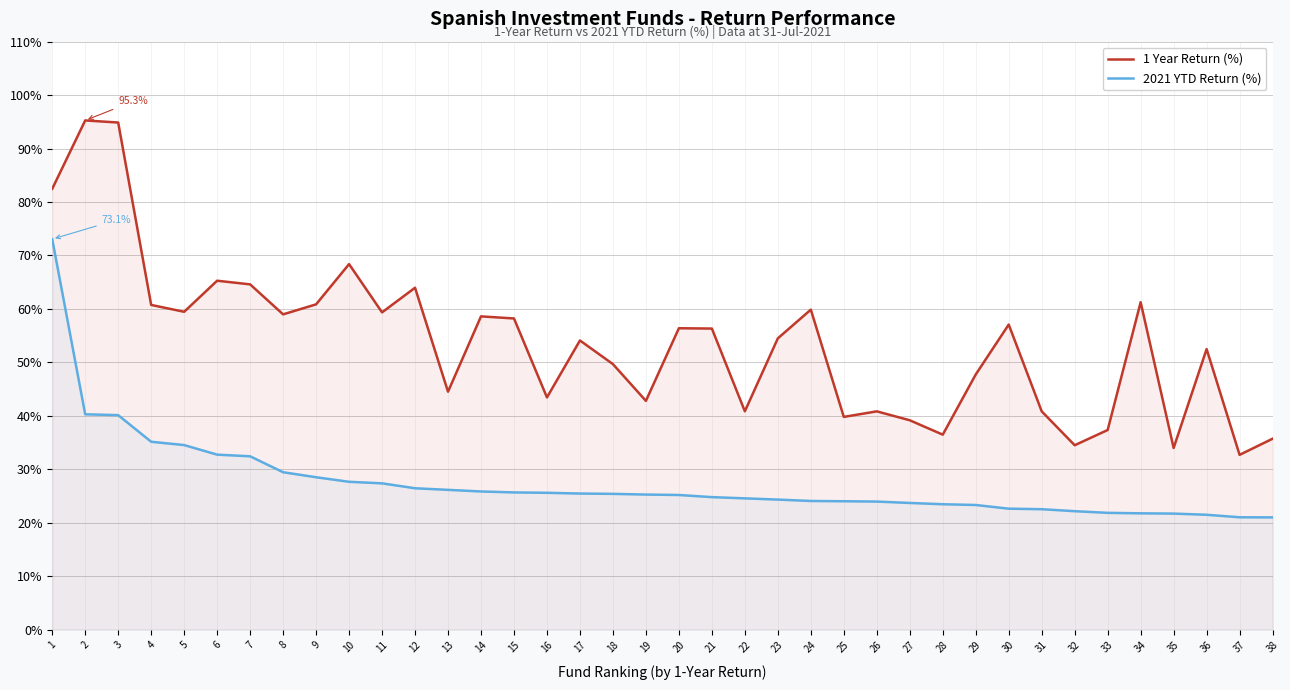

True or false: 2021 YTD Return (%) and 1 Year Return (%) cross at least once.

False